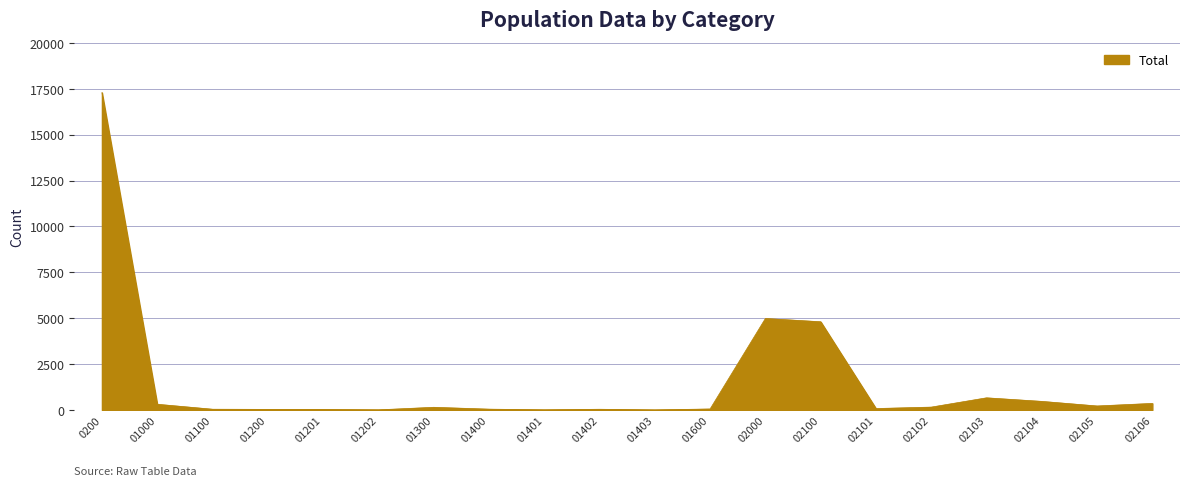

What is the sum of all values?

29701